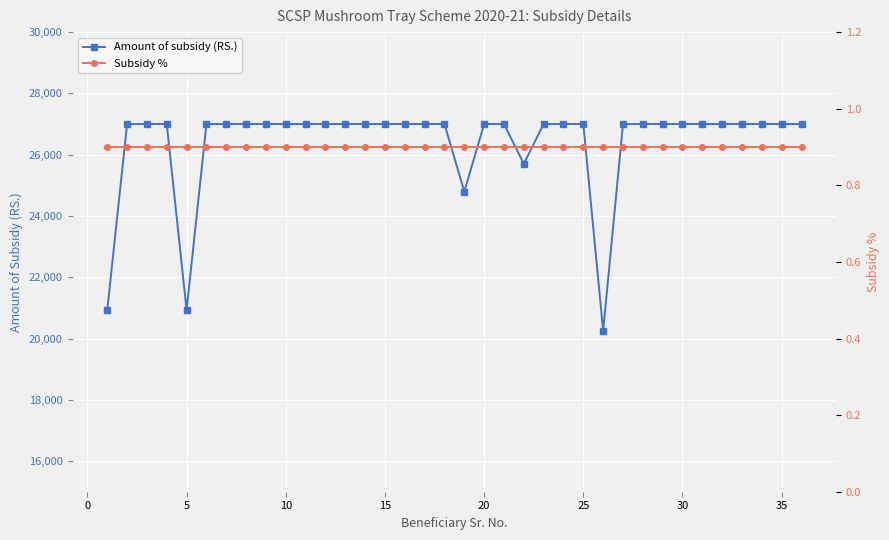

True or false: Subsidy % and Amount of subsidy (RS.) intersect in this chart.

False